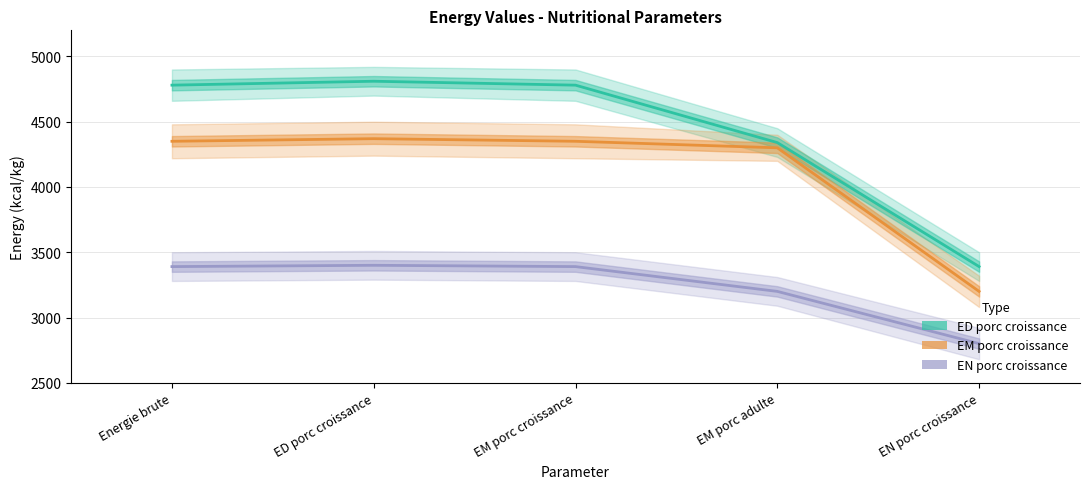

What is the total value across all series at EM porc croissance?

12520